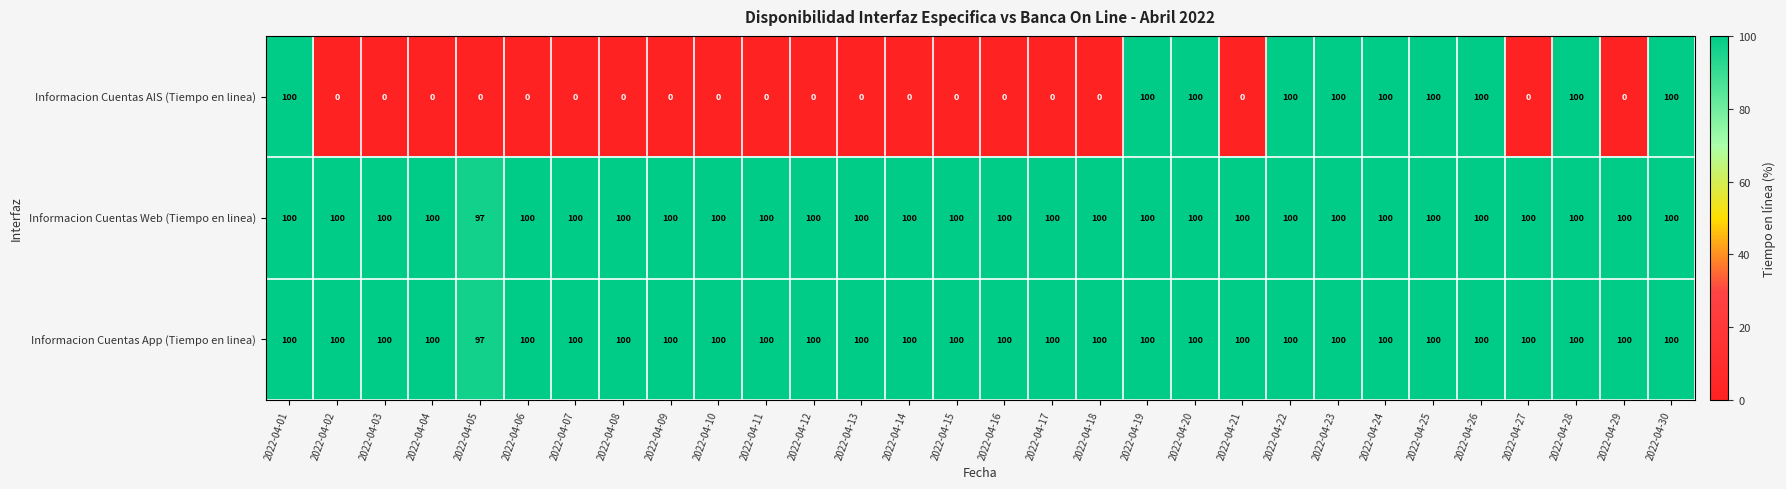

Which series has the largest range (max minus min)?

Informacion Cuentas AIS (Tiempo en linea)